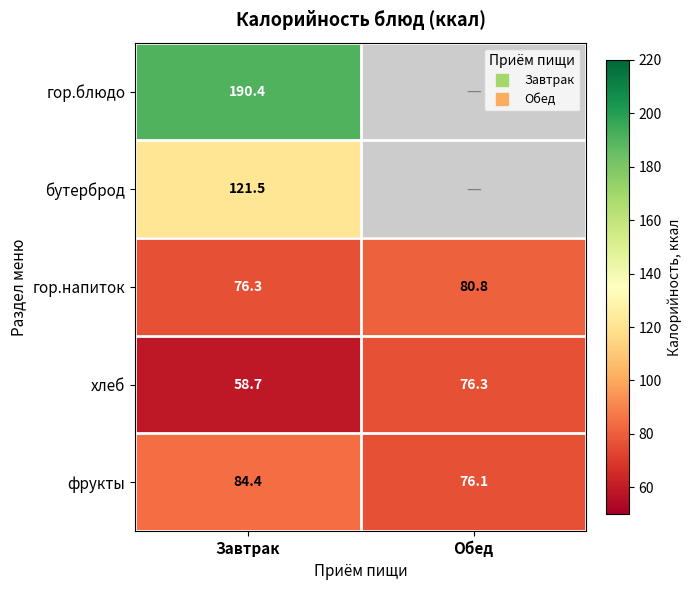

Where does the хлеб series first go above 76?

Обед